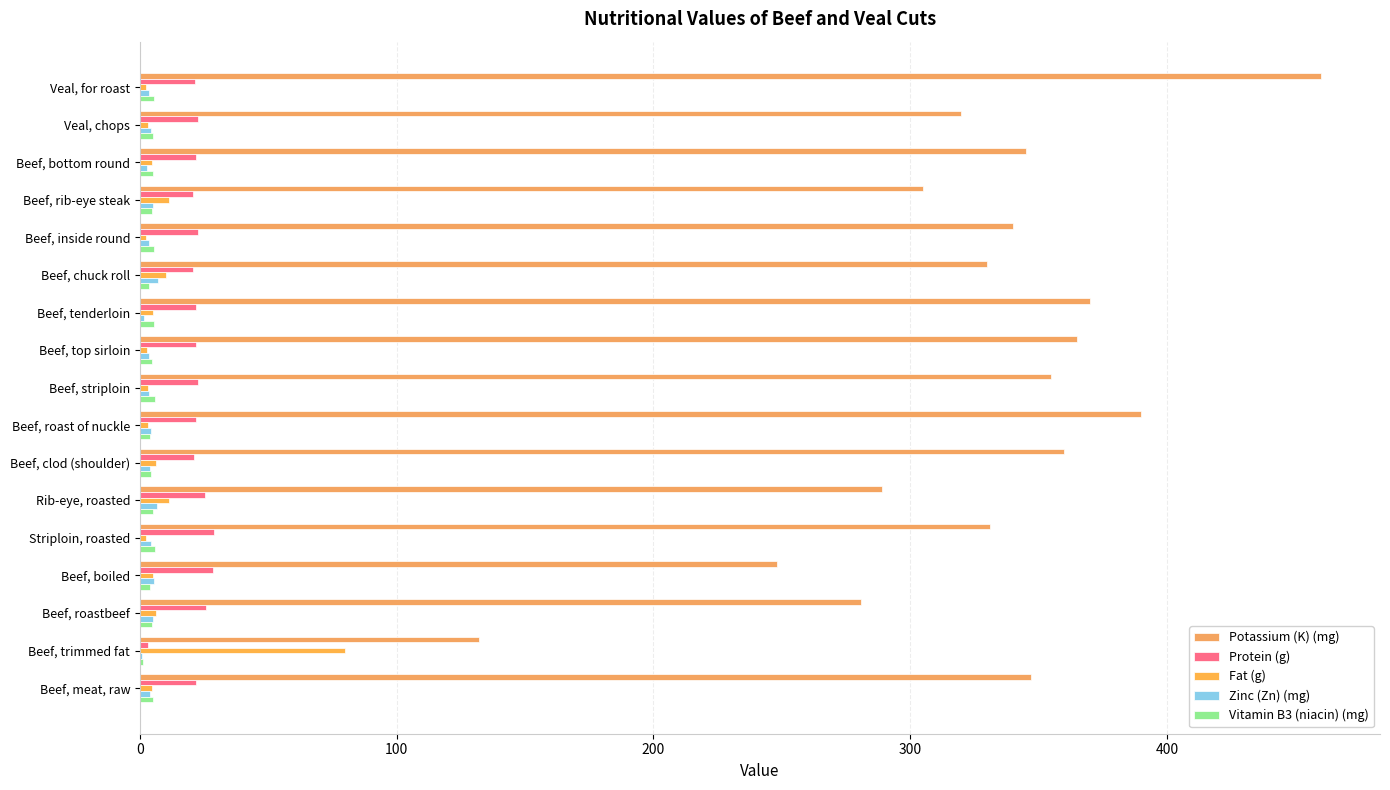

How many categories are shown in the chart?

17